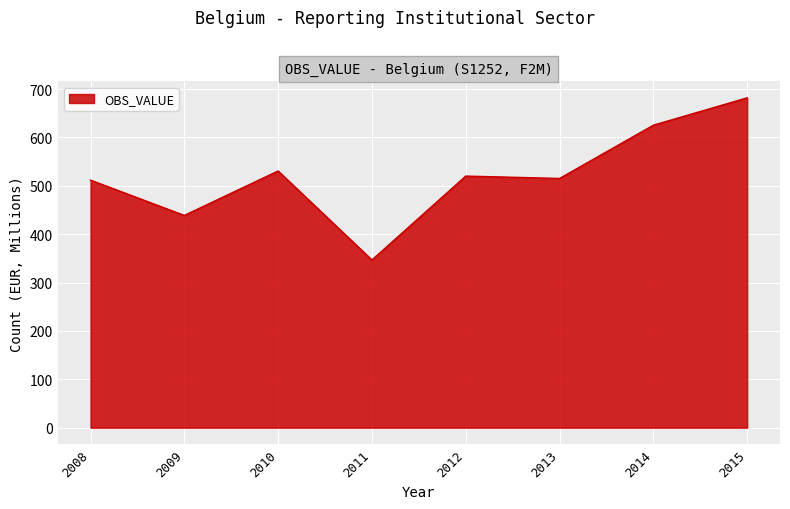

What value does the data have at 2015?

682.0